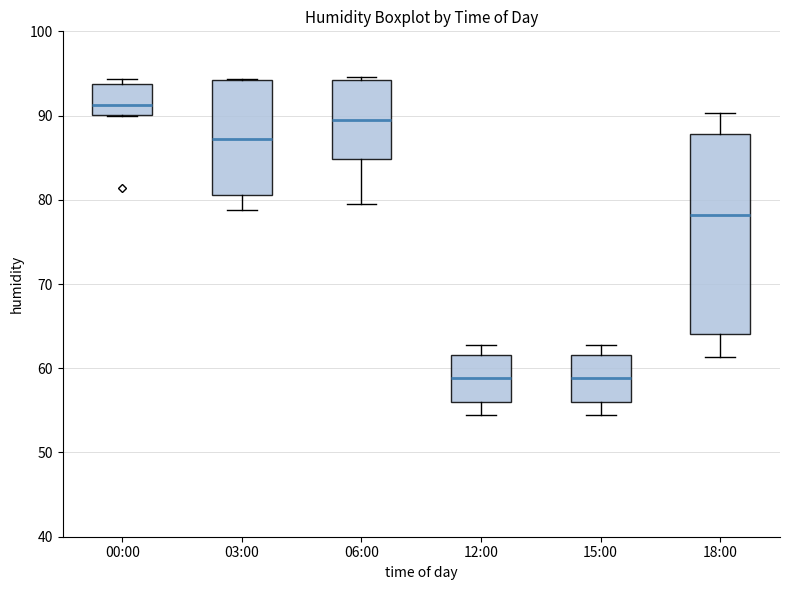

Reading left to right, read every box against the y-axis: the position of its median line, the range the box covers, and the ends of its whiskers. The values are not printed on the chart, so give them approximately, as read against the axis.

00:00: median 91, box 90 to 94, whiskers 90 to 94 (just above the box's upper edge)
03:00: median 87, box 81 to 94, whiskers 79 to 94
06:00: median 89, box 85 to 94, whiskers 80 to 95
12:00: median 59, box 56 to 62, whiskers 54 to 63
15:00: median 59, box 56 to 62, whiskers 54 to 63
18:00: median 78, box 64 to 88, whiskers 61 to 90